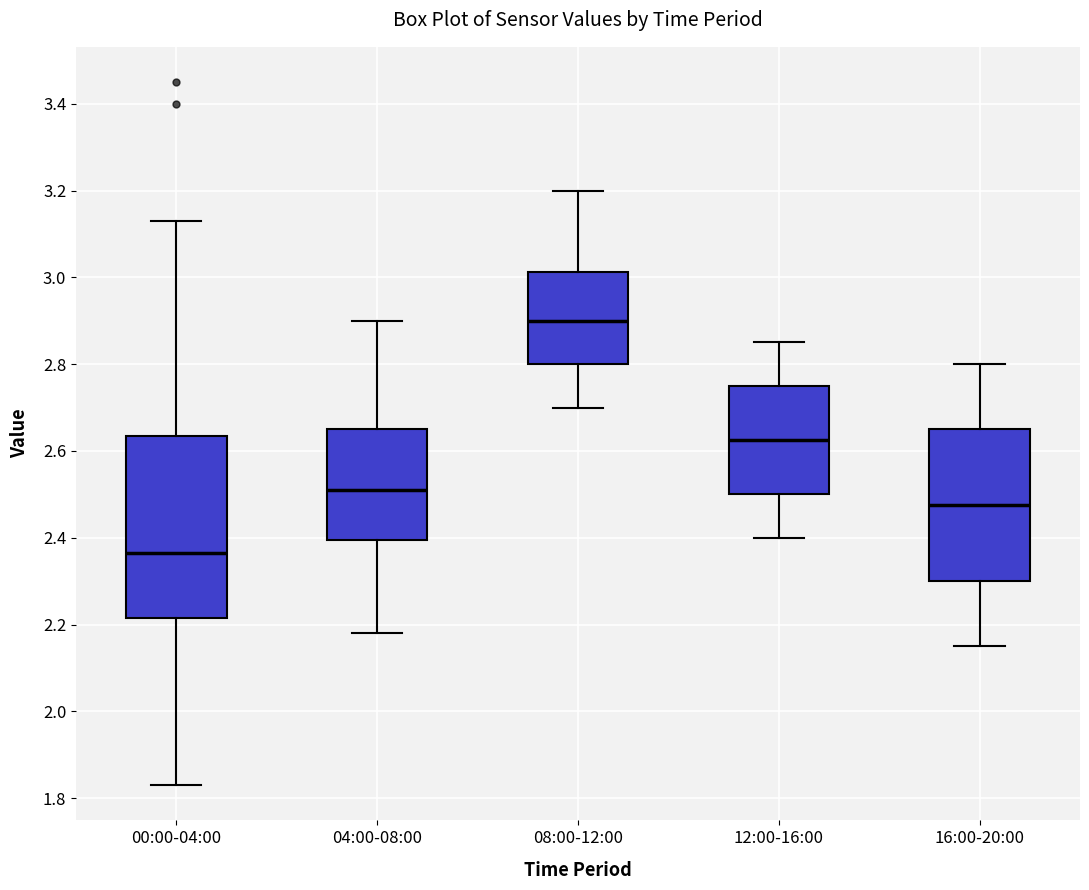

Reading left to right, transcribe this box plot: for each box, give where its median line is, the range the box spans, and where its two whiskers end, as read against the y-axis. The values are not printed on the chart, so give them approximately, as read against the axis.

00:00-04:00: median 2.36, box 2.22 to 2.64, whiskers 1.84 to 3.14
04:00-08:00: median 2.52, box 2.40 to 2.66, whiskers 2.18 to 2.90
08:00-12:00: median 2.90, box 2.80 to 3.02, whiskers 2.70 to 3.20
12:00-16:00: median 2.62, box 2.50 to 2.76, whiskers 2.40 to 2.86
16:00-20:00: median 2.48, box 2.30 to 2.66, whiskers 2.16 to 2.80